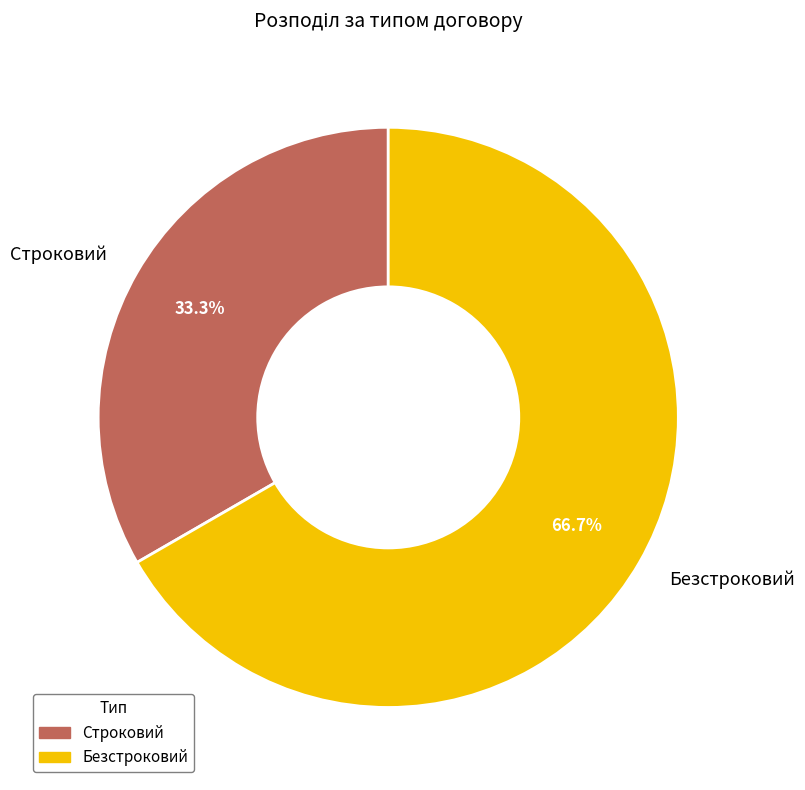

Rank the categories by value from highest to lowest.

Безстроковий, Строковий